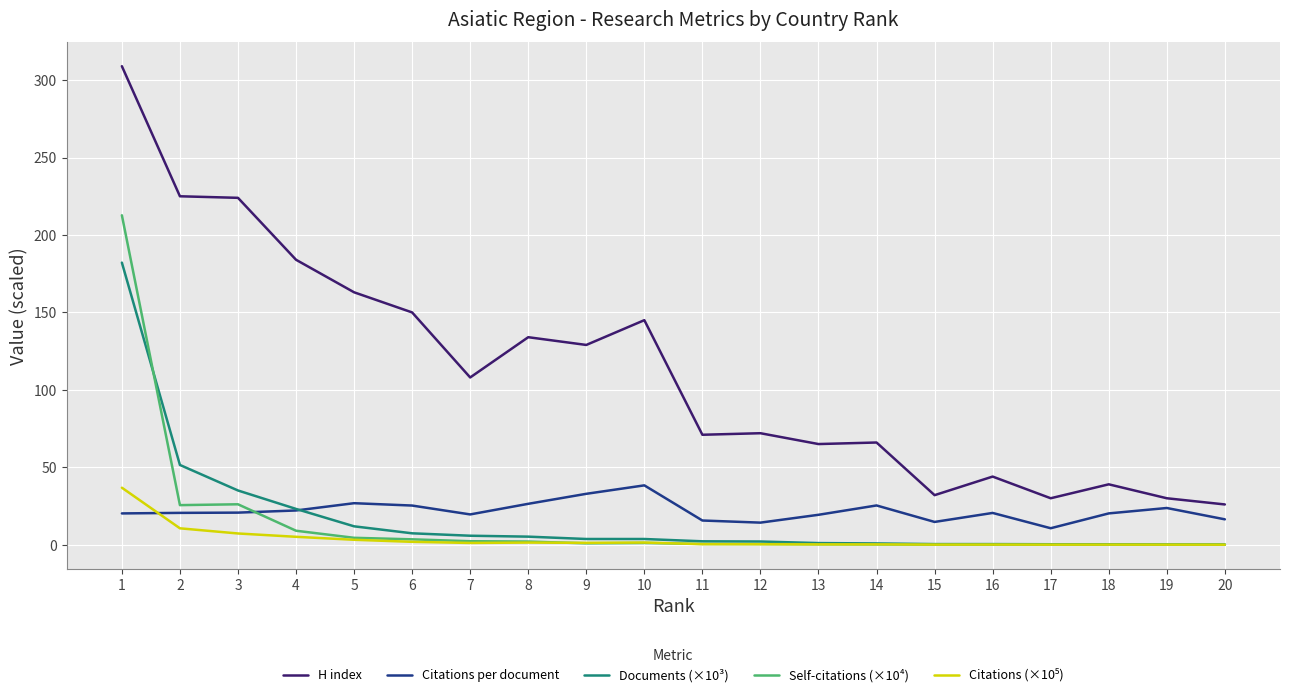

What is the lowest value of the H index series?

26.0